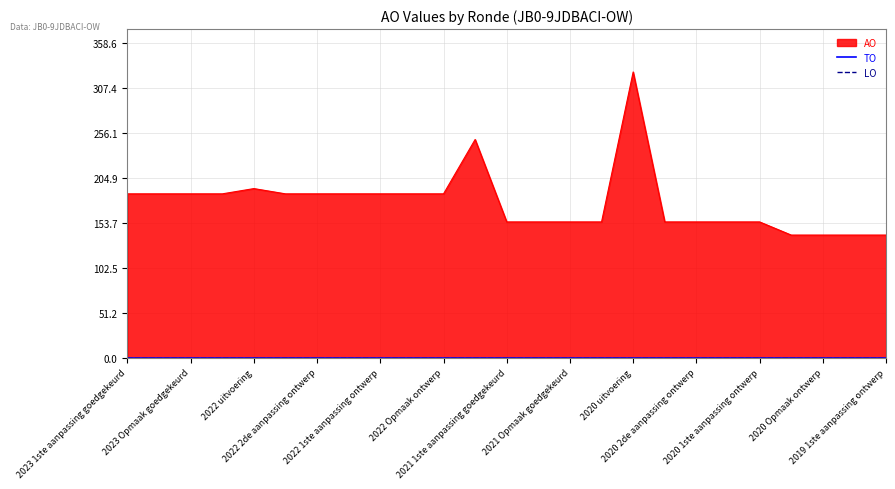

True or false: LO and AO cross at least once.

False